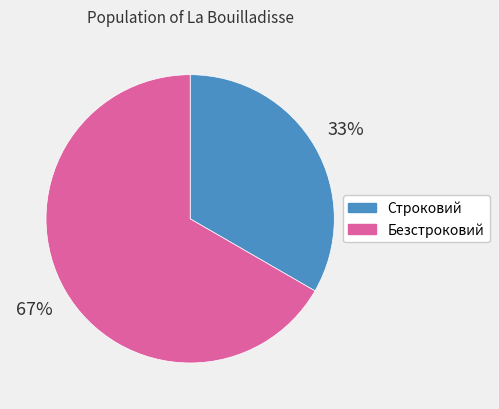

The Строковий slice represents 33% of the pie. True or false?

True